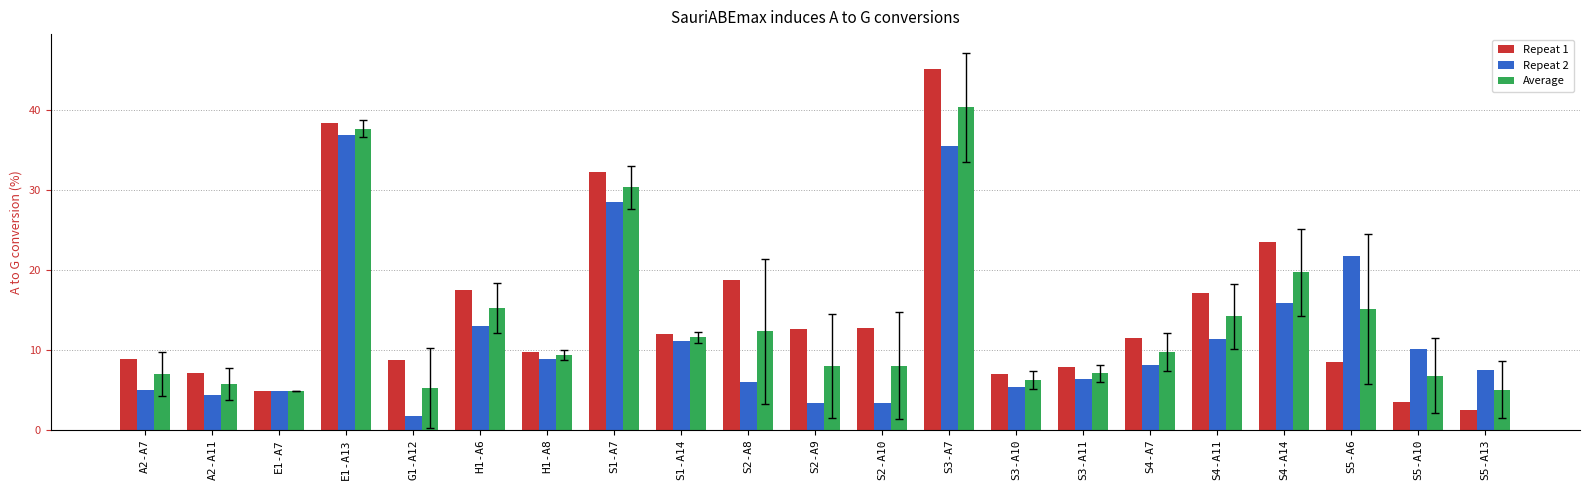

What is the difference between the maximum and minimum values in the Repeat 2 series?

35.3